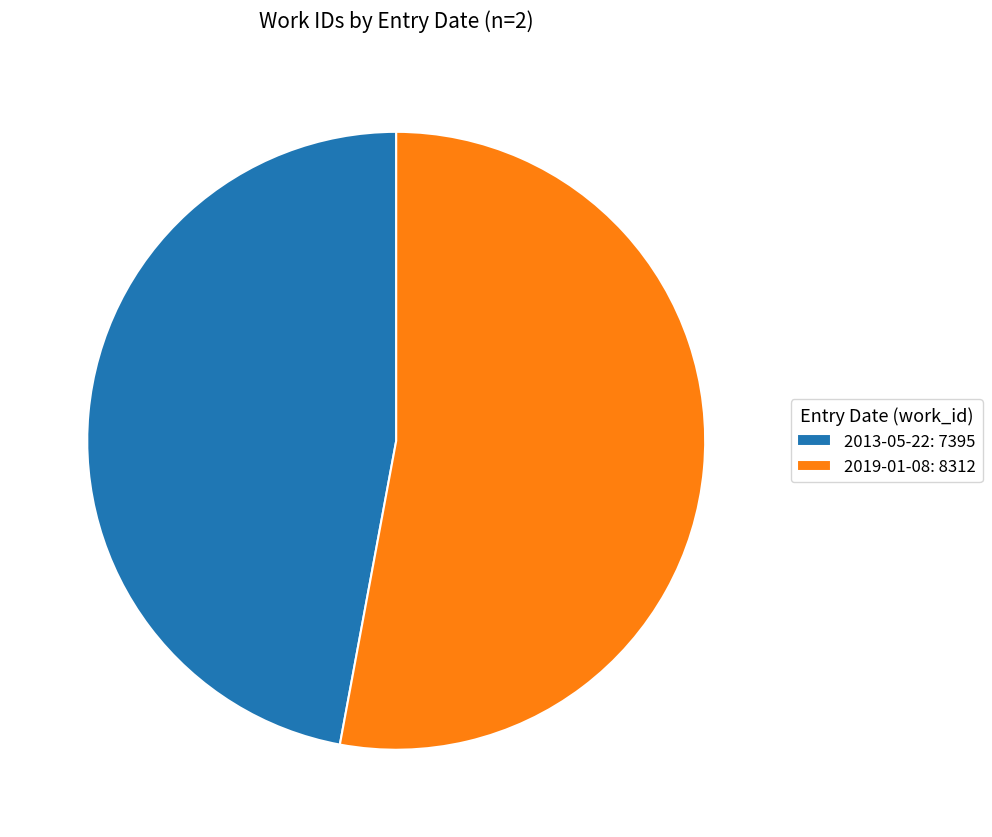

Combined, do 2013-05-22 and 2019-01-08 account for over 50%?

Yes